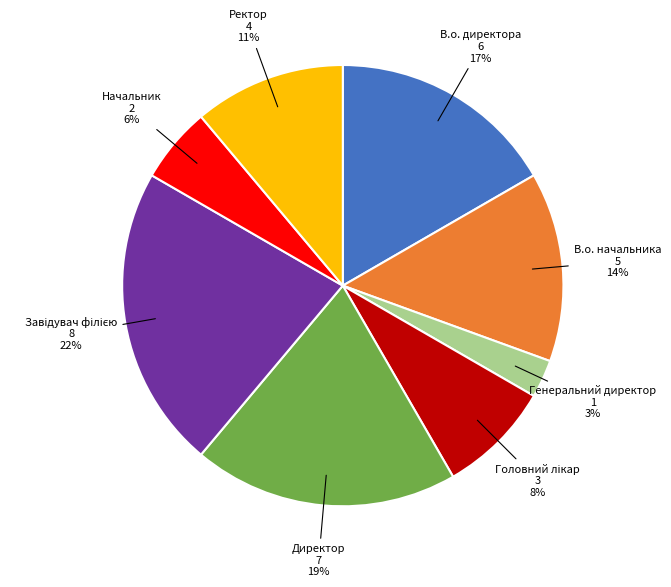

To the nearest percent, what is the difference between the largest and smallest slice percentages?

19%